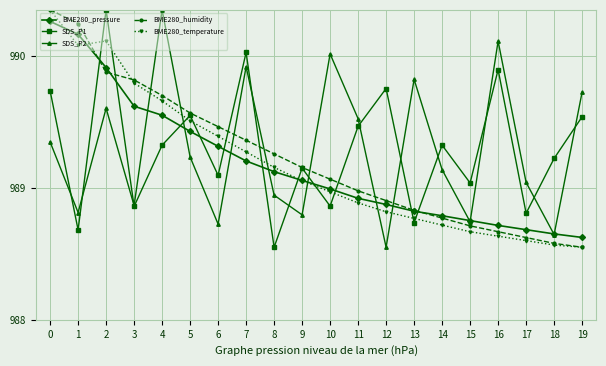

Is this an area chart (filled region under the line)?

No